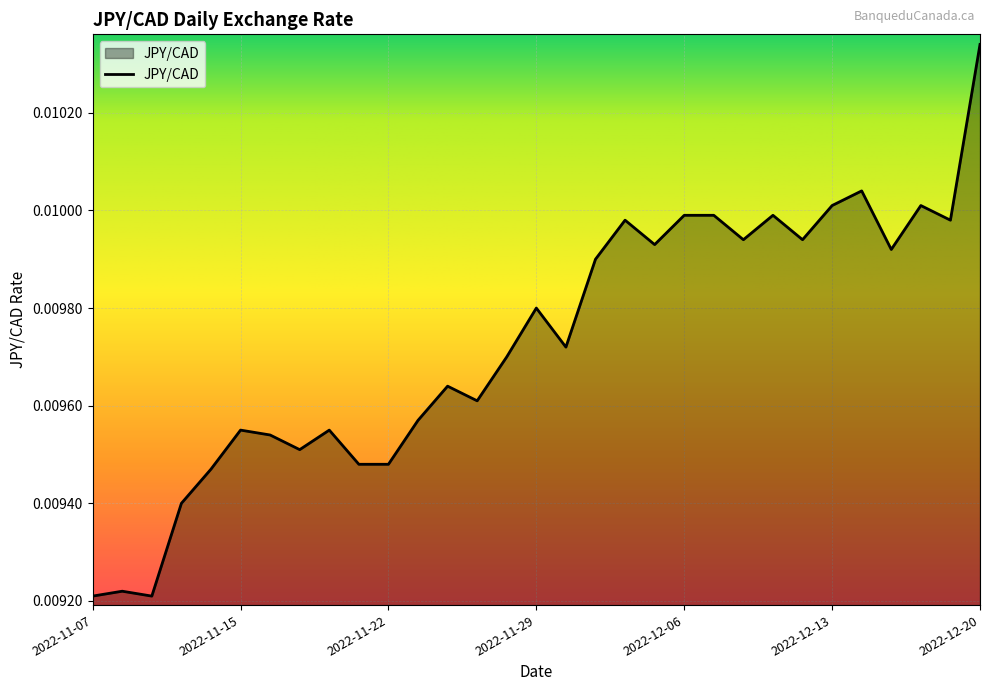

Is this an area chart (filled region under the line)?

Yes